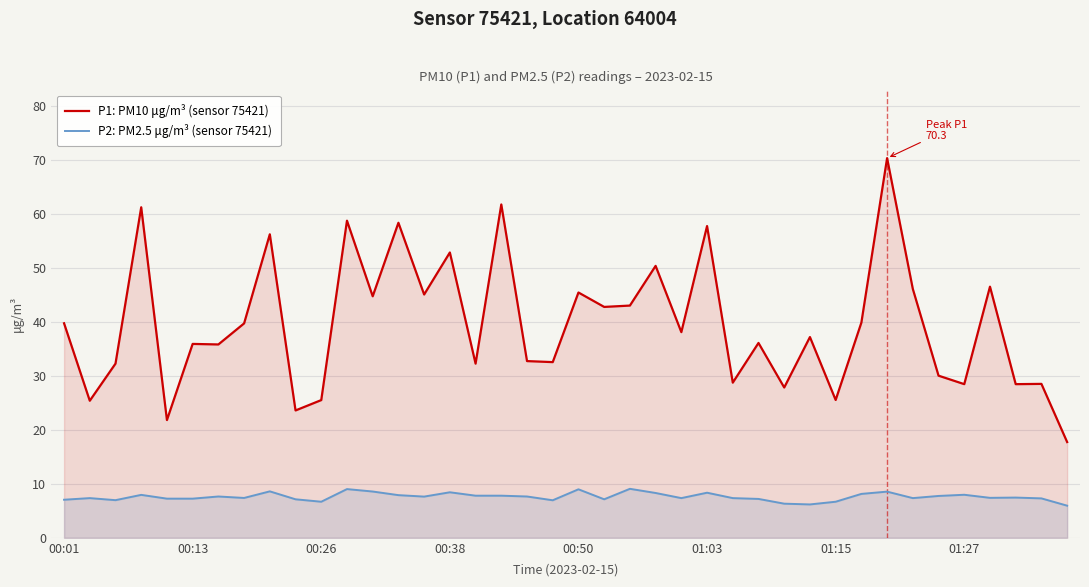

The value of P1: PM10 μg/m³ (sensor 75421) at 00:01 is 39.7. True or false?

True